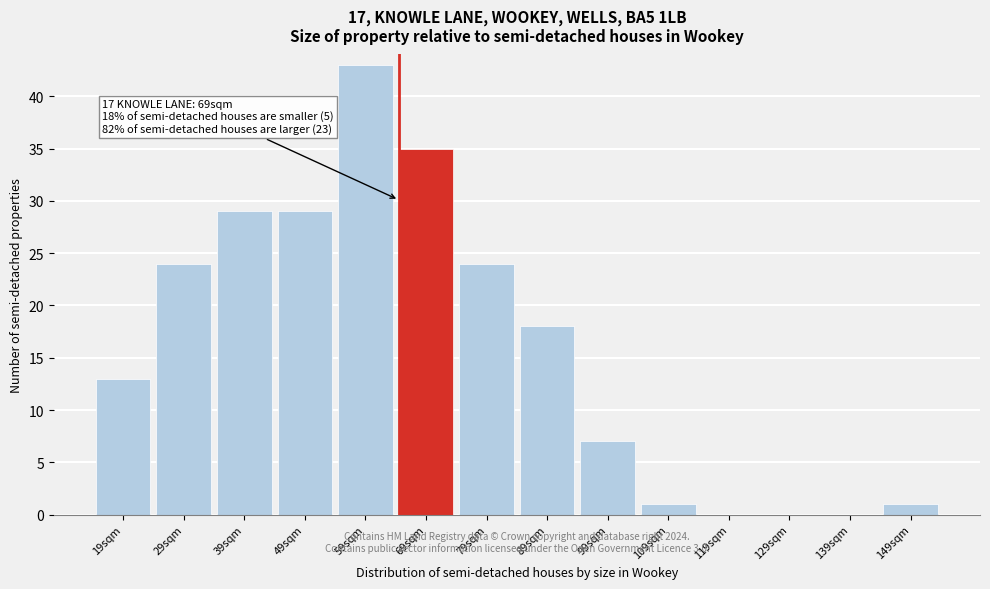

Reading right to left, what are all the values shown in this chart?

149sqm=1	139sqm=0	129sqm=0	119sqm=0	109sqm=1	99sqm=7	89sqm=18	79sqm=24	69sqm=35	59sqm=43	49sqm=29	39sqm=29	29sqm=24	19sqm=13